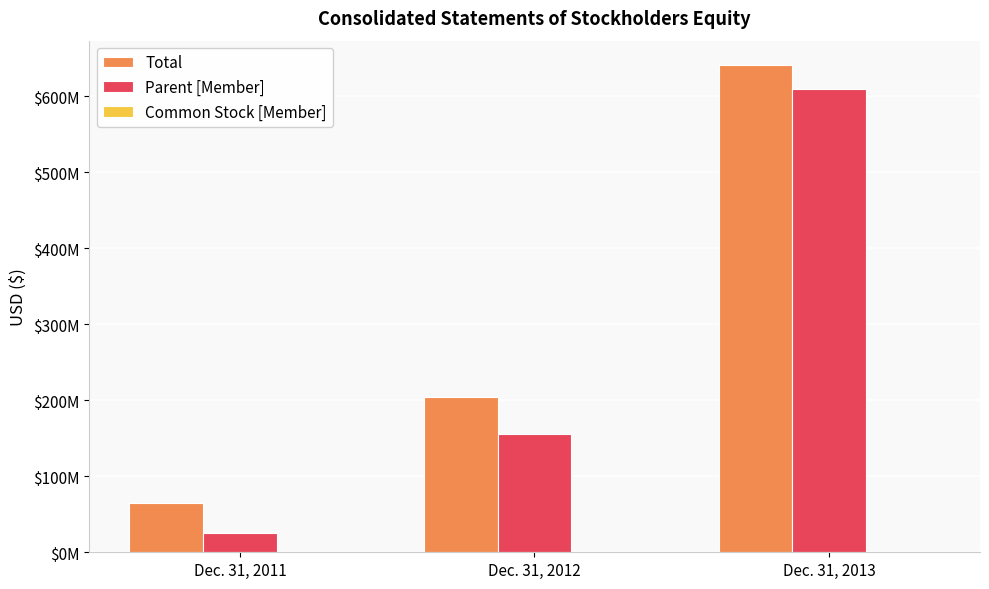

Are the bars grouped side by side (vs. stacked)?

Yes